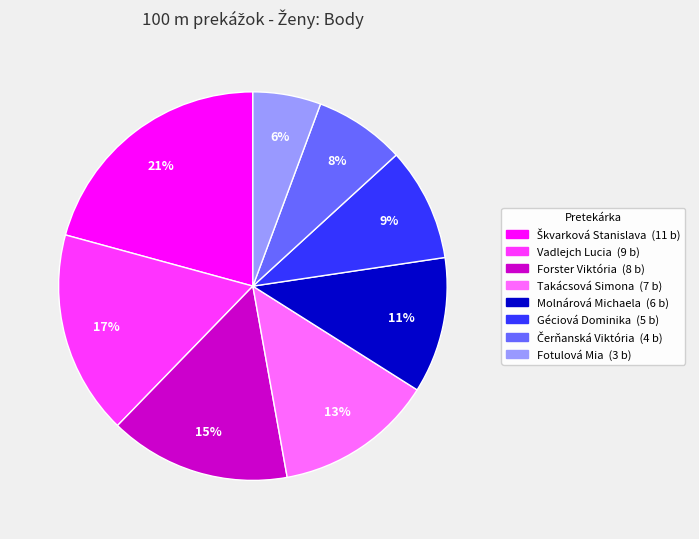

Between Géciová Dominika and Molnárová Michaela, which is larger?

Molnárová Michaela